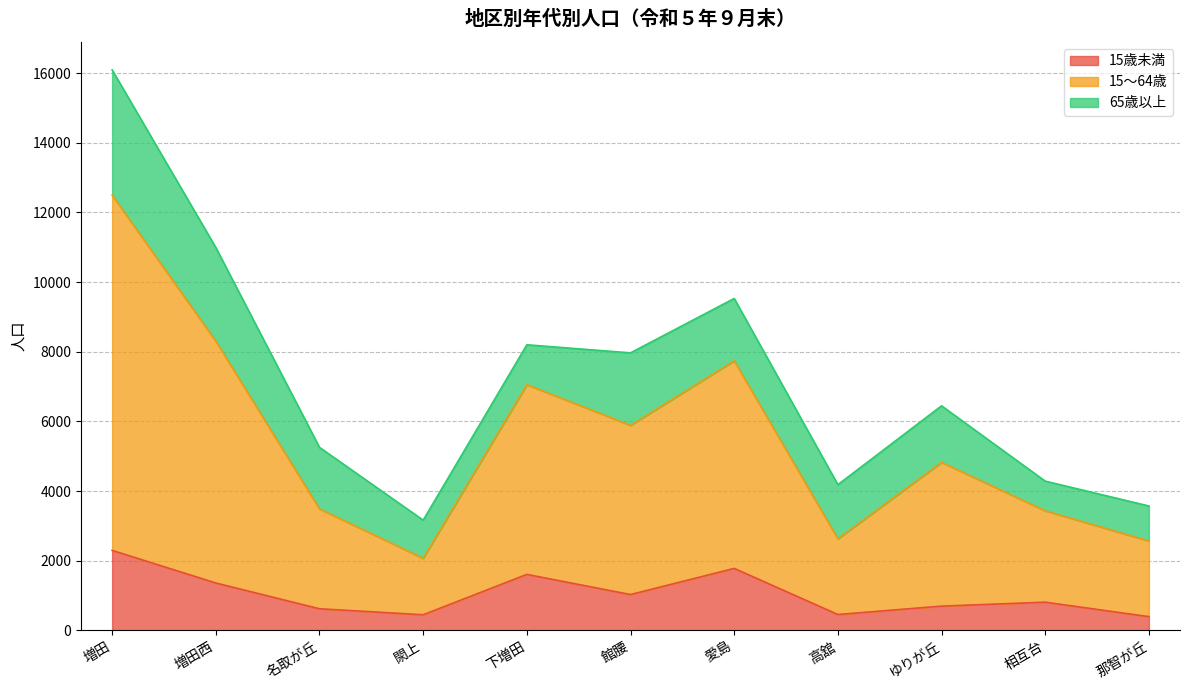

True or false: 15～64歳 and 15歳未満 cross at least once.

False